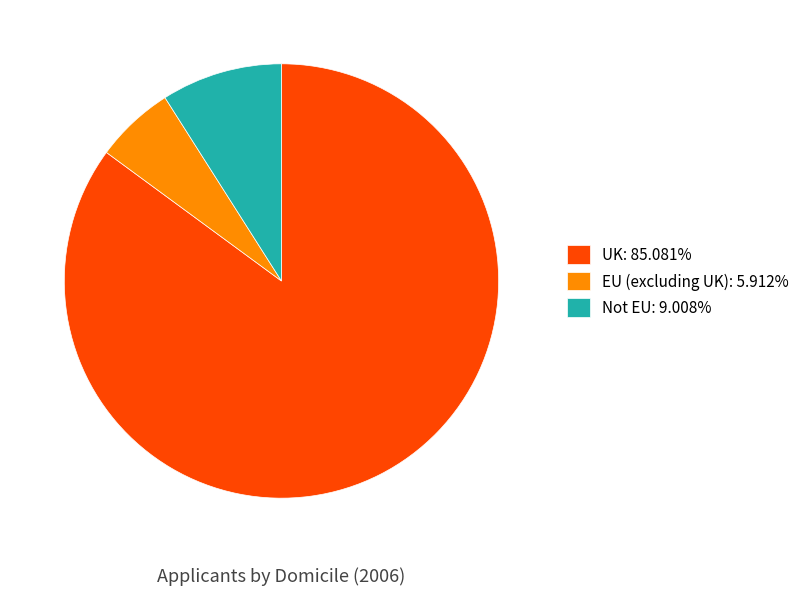

Which slice is the largest?

UK